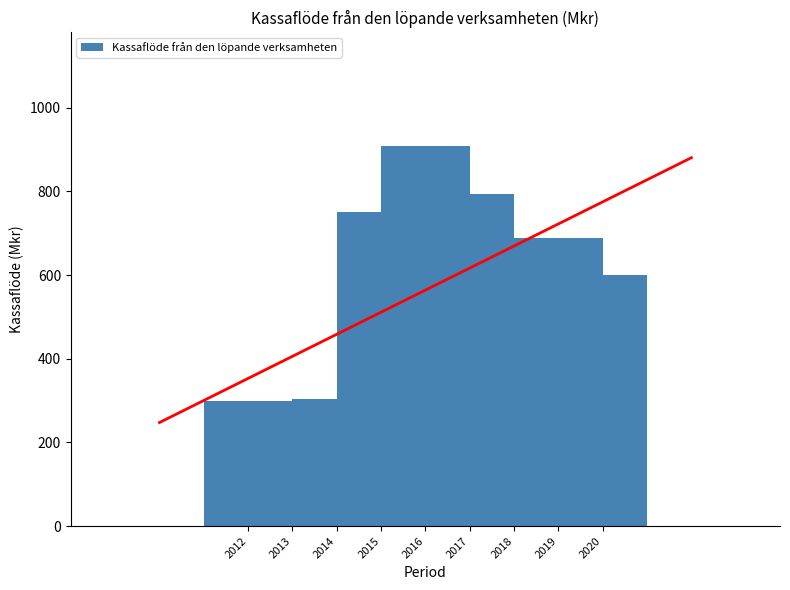

Approximately how many times larger is the value at 2016 compared to 2019?

1.3